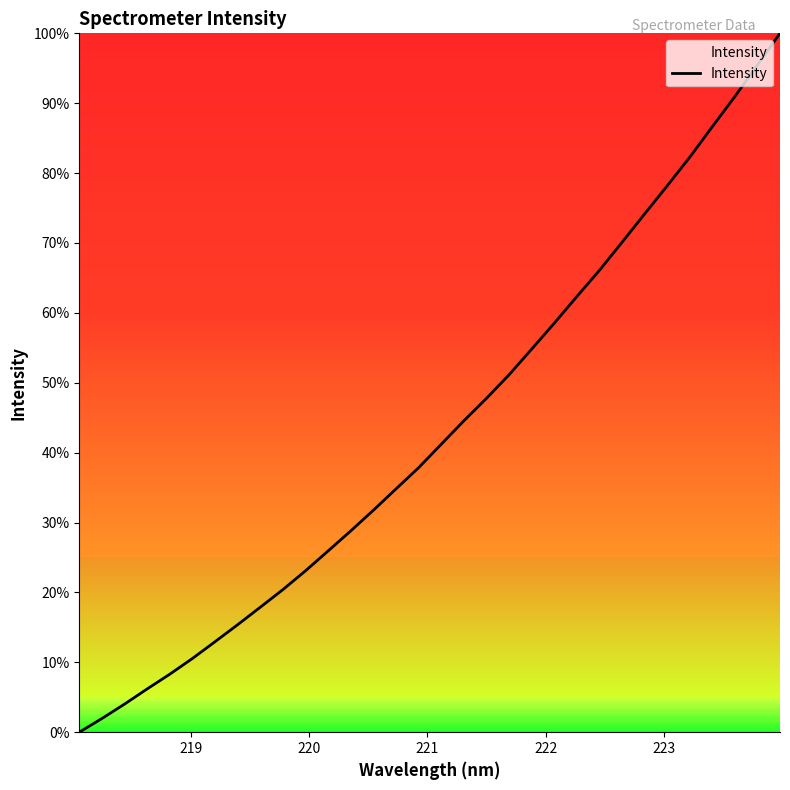

Is this an area chart (filled region under the line)?

Yes